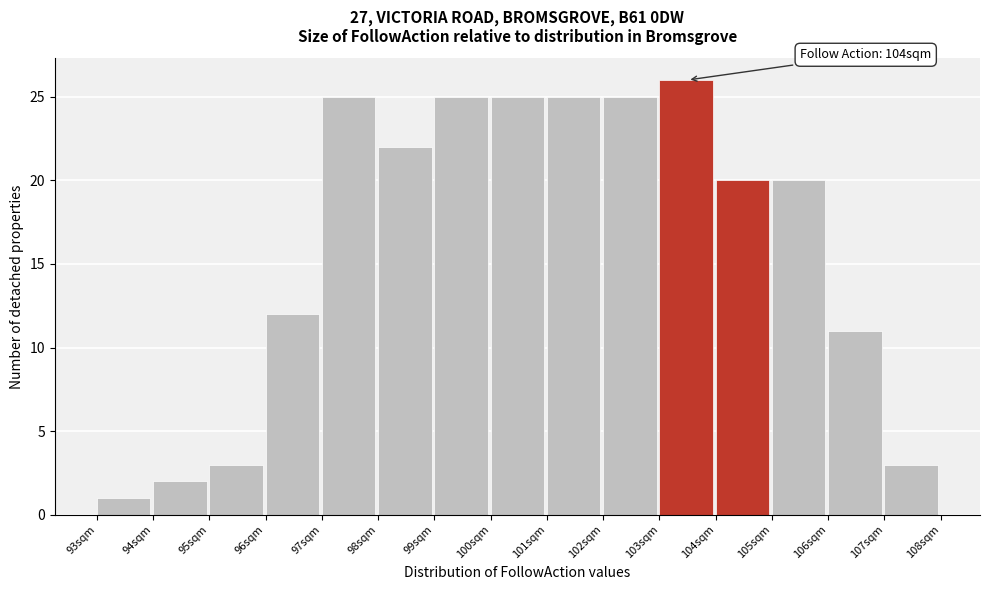

Which range on the x-axis has the tallest bar?

103 to 104